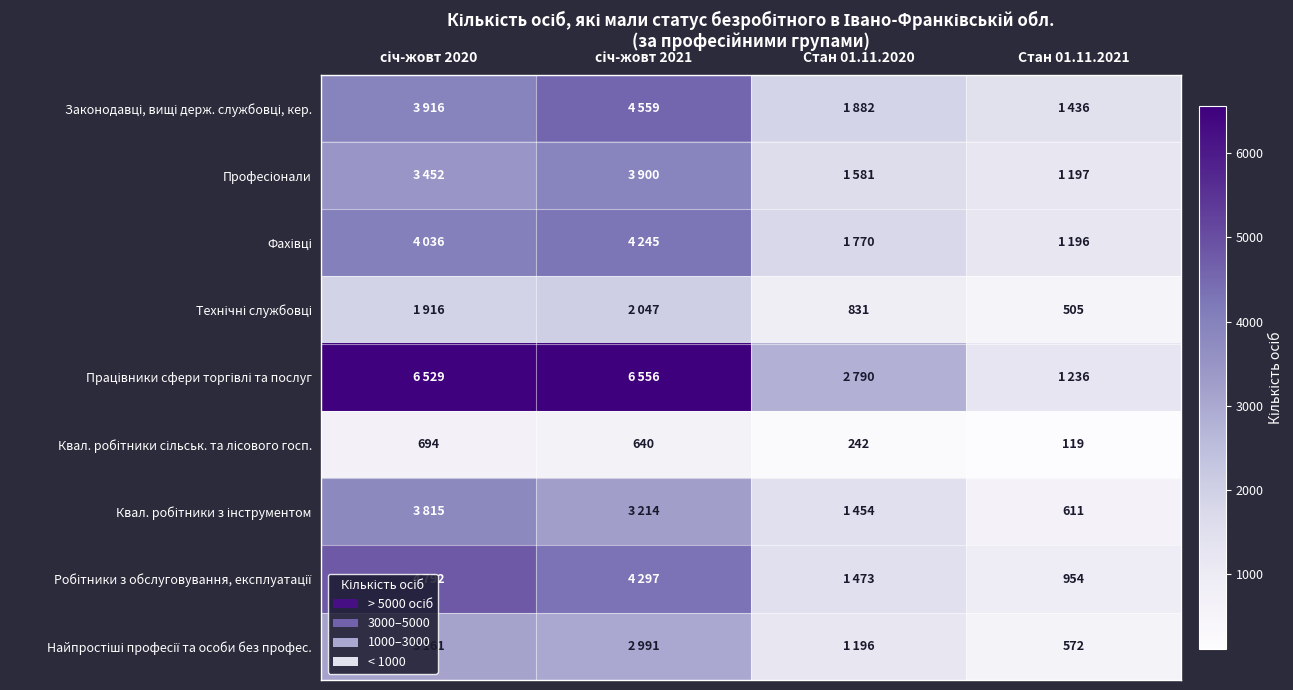

Which series has the largest total across all categories?

Працівники сфери торгівлі та послуг